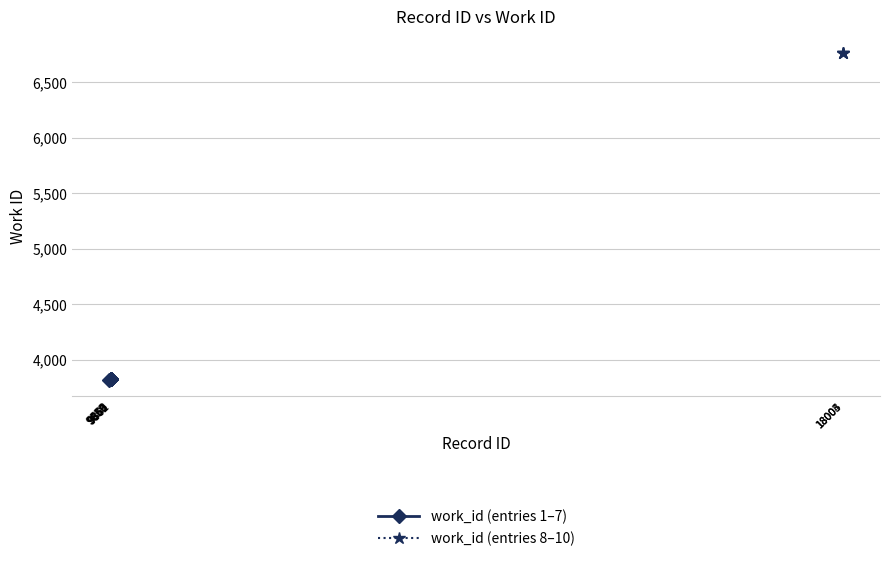

Where is the data nearest to the value 5292?

9859